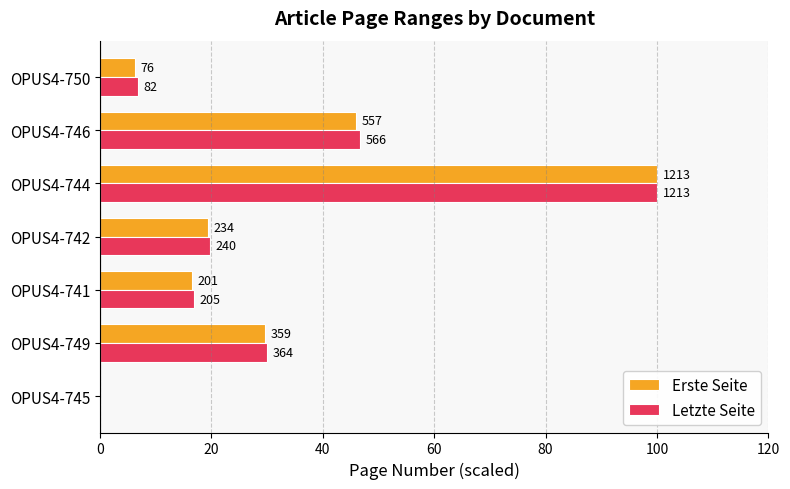

At how many categories does at least one series exceed 17?

4